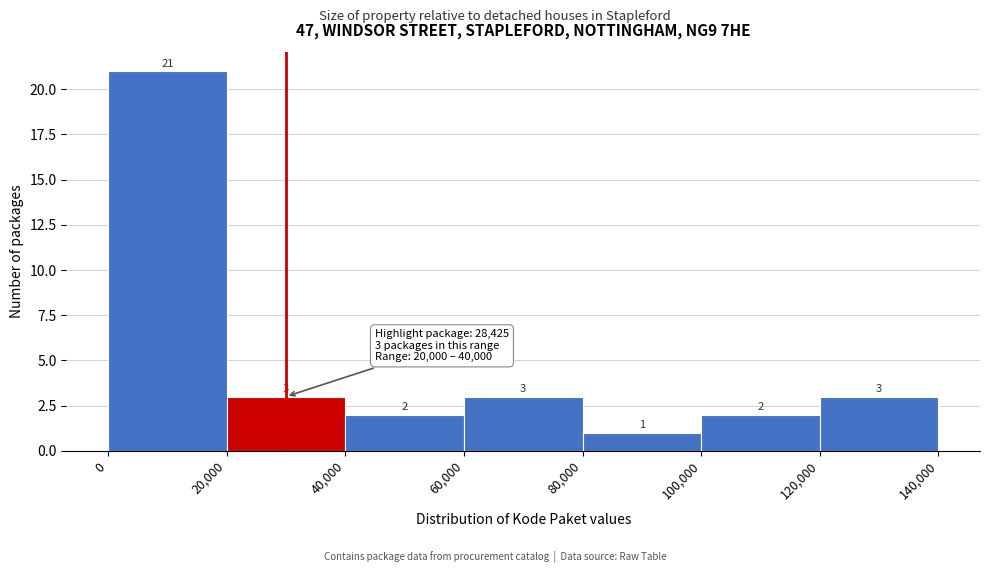

How tall is the bar that spans 100,000 to 120,000 on the x-axis?

2